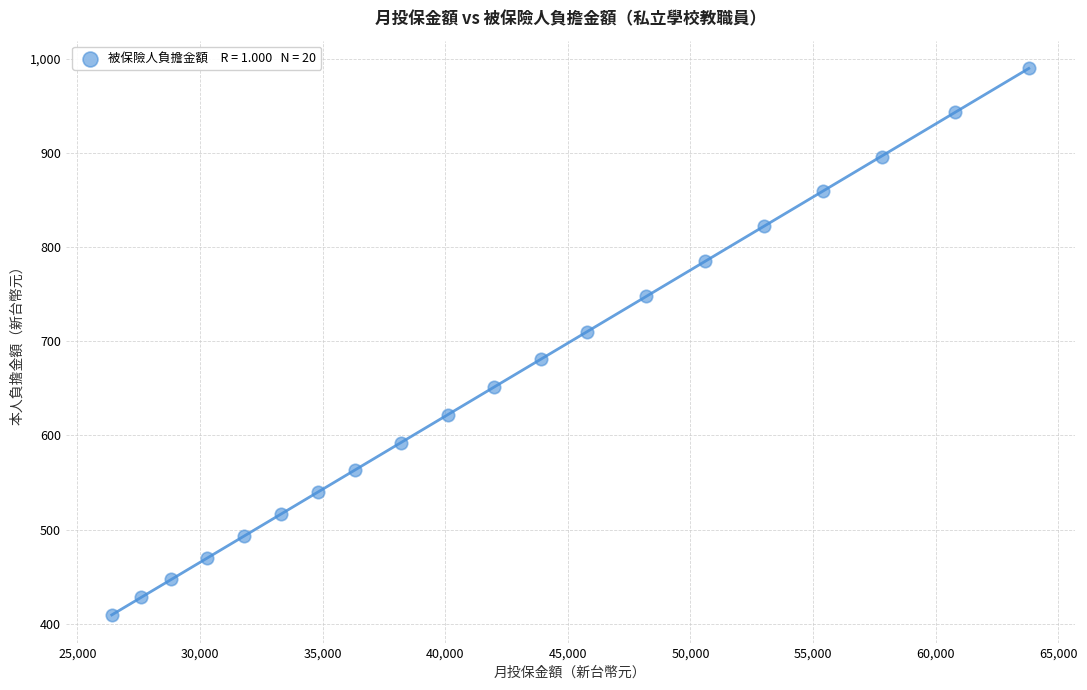

What is the range of X values (max minus min)?

37400